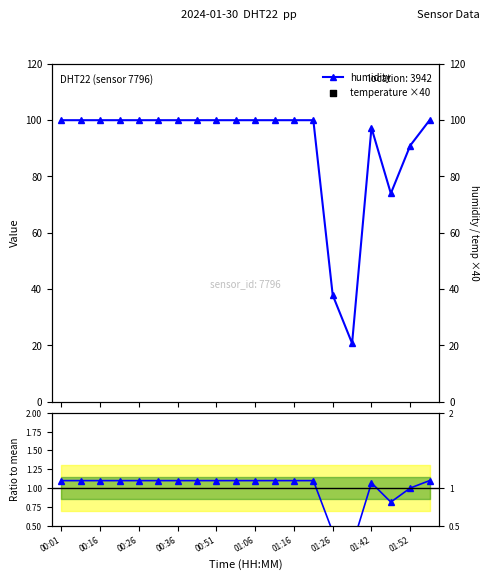

Which series reaches the minimum Y coordinate?

humidity ratio